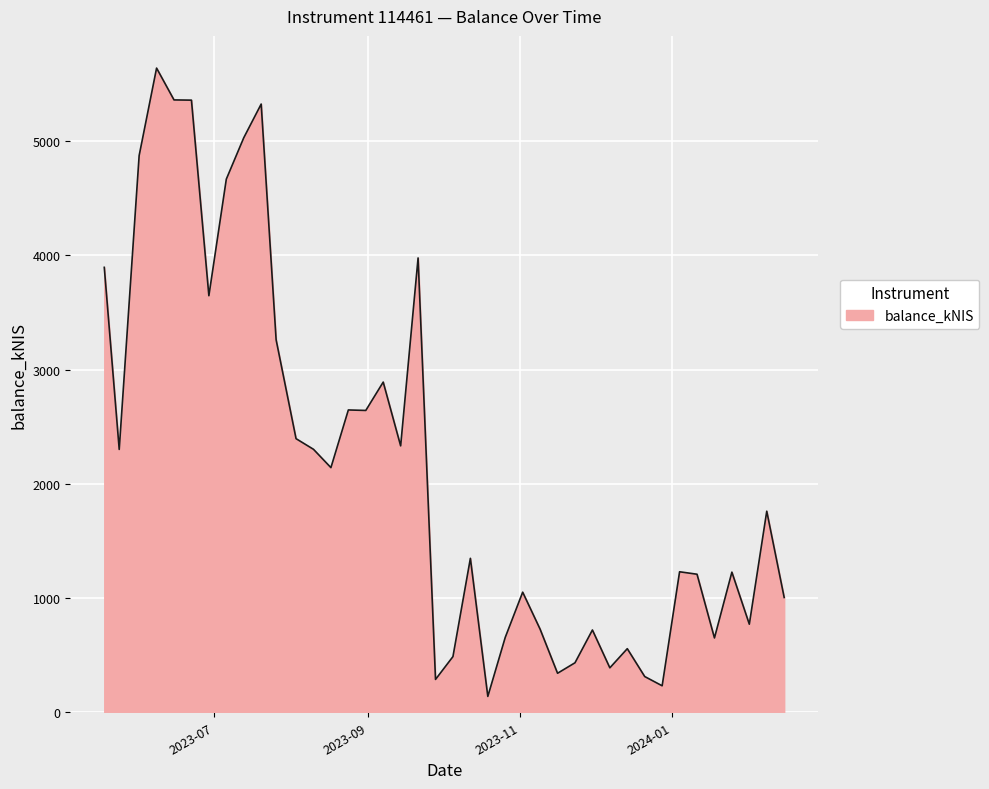

What is the difference between the maximum and minimum values?

5501.7